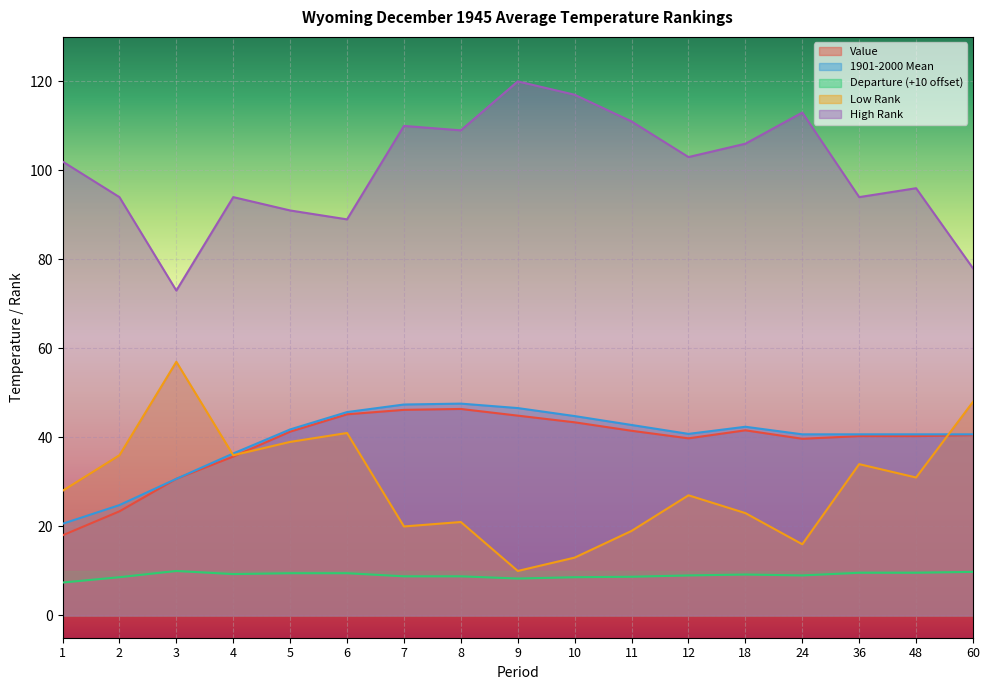

True or false: Departure and High Rank intersect in this chart.

False